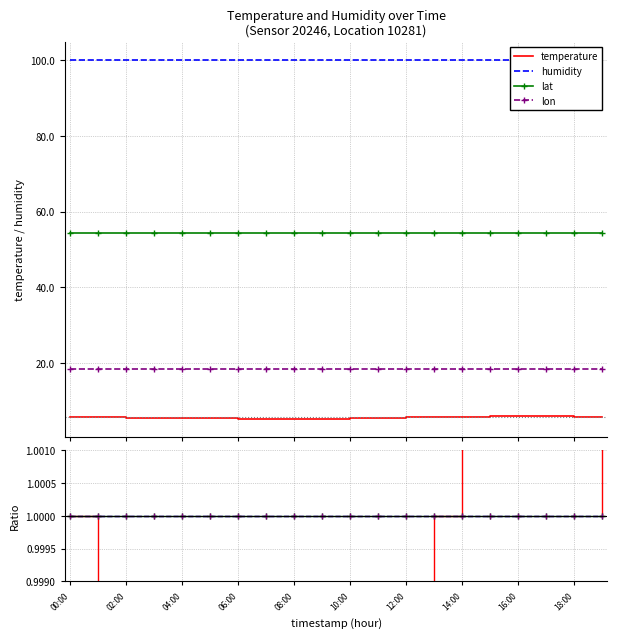

What is the difference between the second highest and minimum values in the temperature series?

0.1